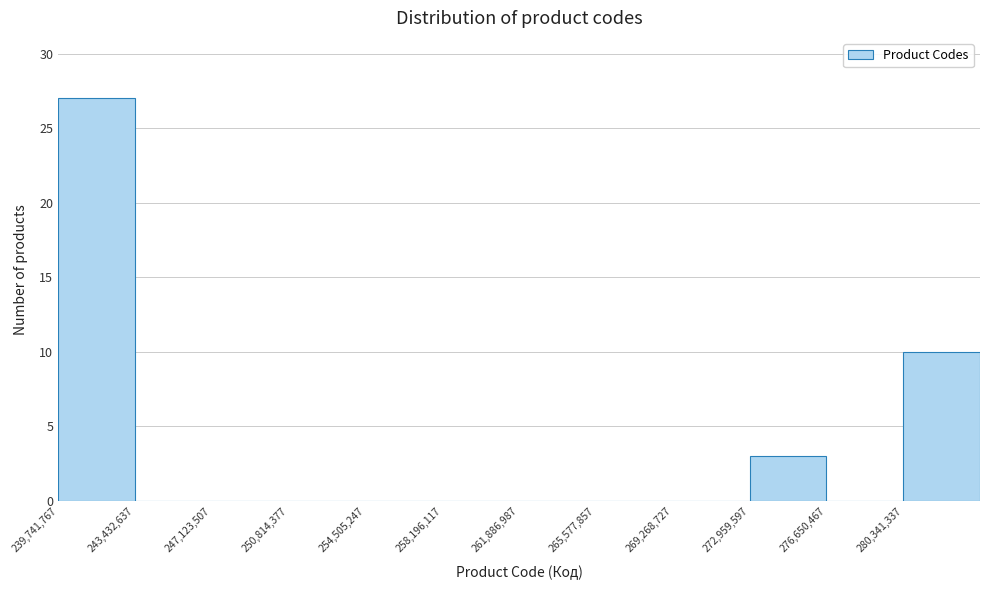

Over which range of the x-axis is the bar tallest?

239500000 to 243500000